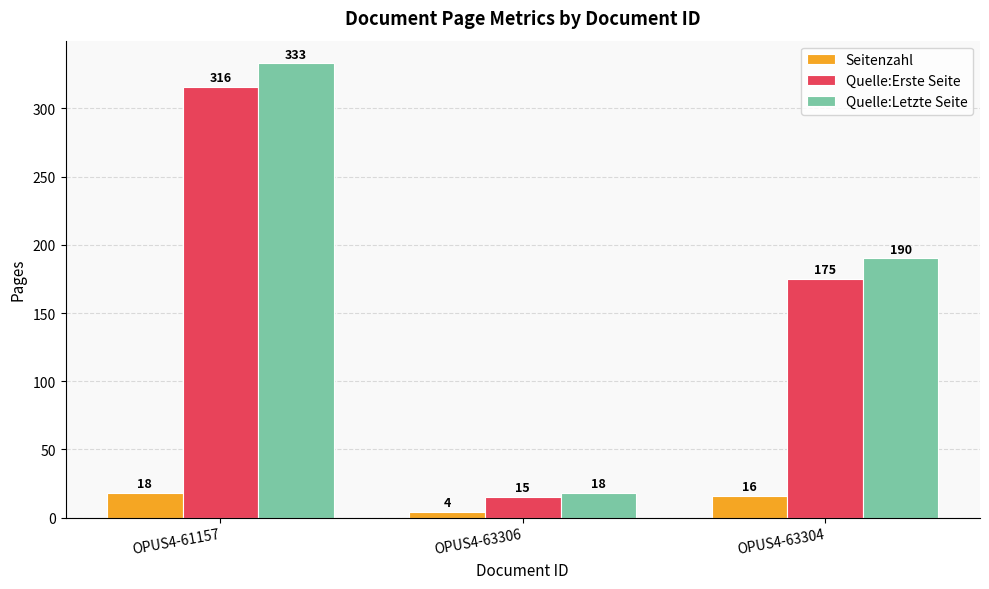

Which series has the largest range (max minus min)?

Quelle:Letzte Seite